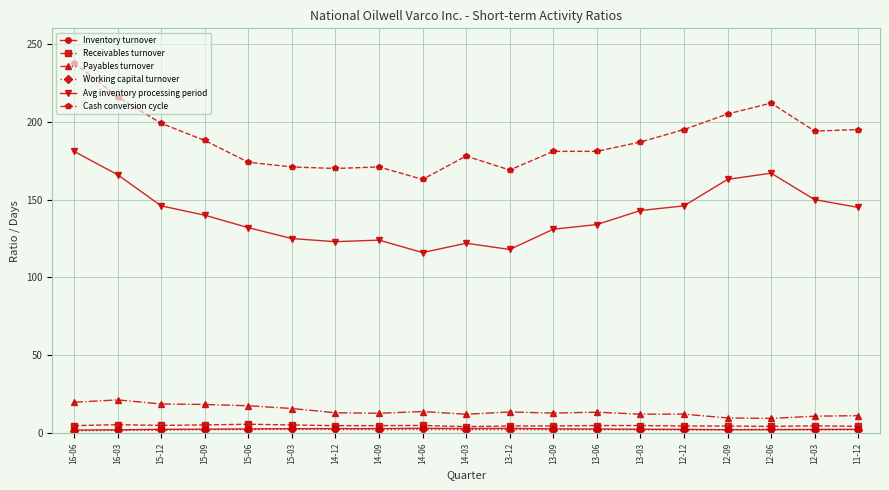

True or false: Receivables turnover has more than 0 points higher than both neighbors.

True